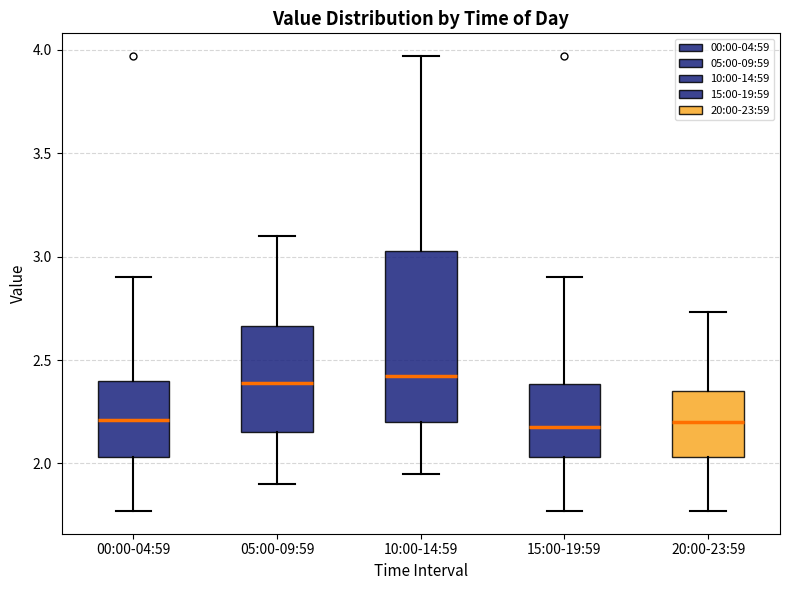

Reading left to right, read every box against the y-axis: the position of its median line, the range the box covers, and the ends of its whiskers. The values are not printed on the chart, so give them approximately, as read against the axis.

00:00-04:59: median 2.20, box 2.05 to 2.40, whiskers 1.75 to 2.90
05:00-09:59: median 2.40, box 2.15 to 2.65, whiskers 1.90 to 3.10
10:00-14:59: median 2.45, box 2.20 to 3.05, whiskers 1.95 to 3.95
15:00-19:59: median 2.20, box 2.05 to 2.40, whiskers 1.75 to 2.90
20:00-23:59: median 2.20, box 2.05 to 2.35, whiskers 1.75 to 2.75